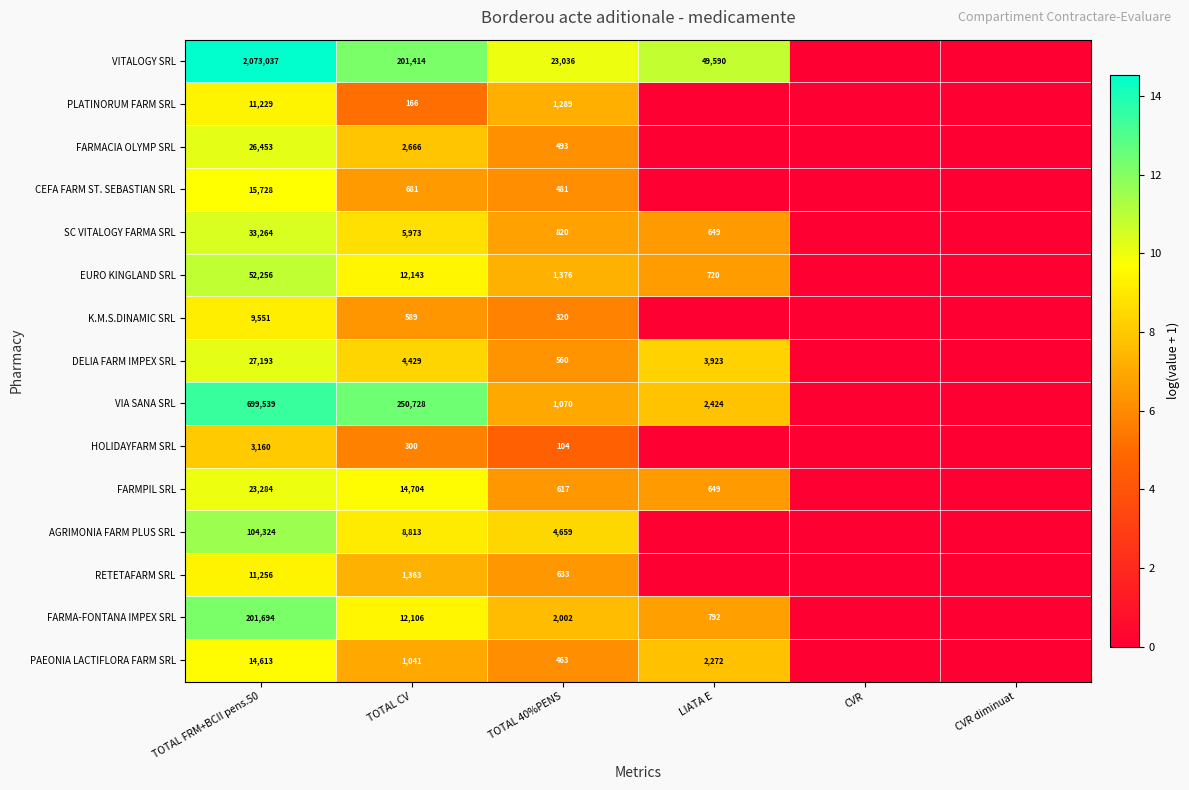

What is the sum of the SC VITALOGY FARMA SRL values at TOTAL CV and TOTAL 40%PENS?

6793